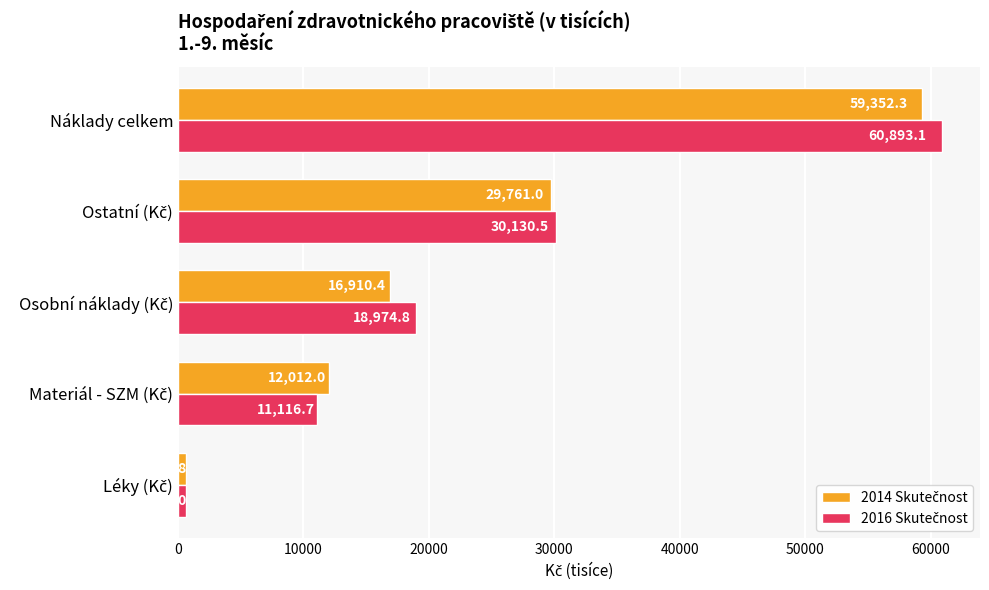

What is the greatest value displayed?

60893.1